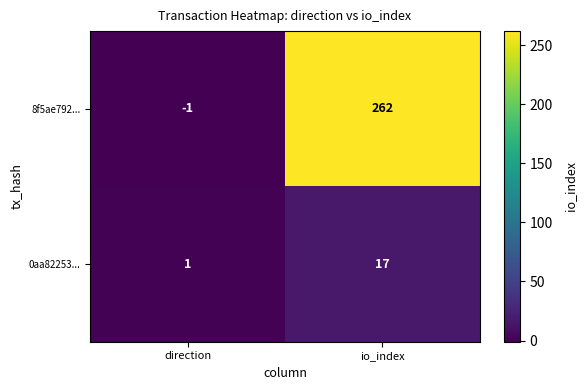

Which series has the widest spread of values?

8f5ae792...